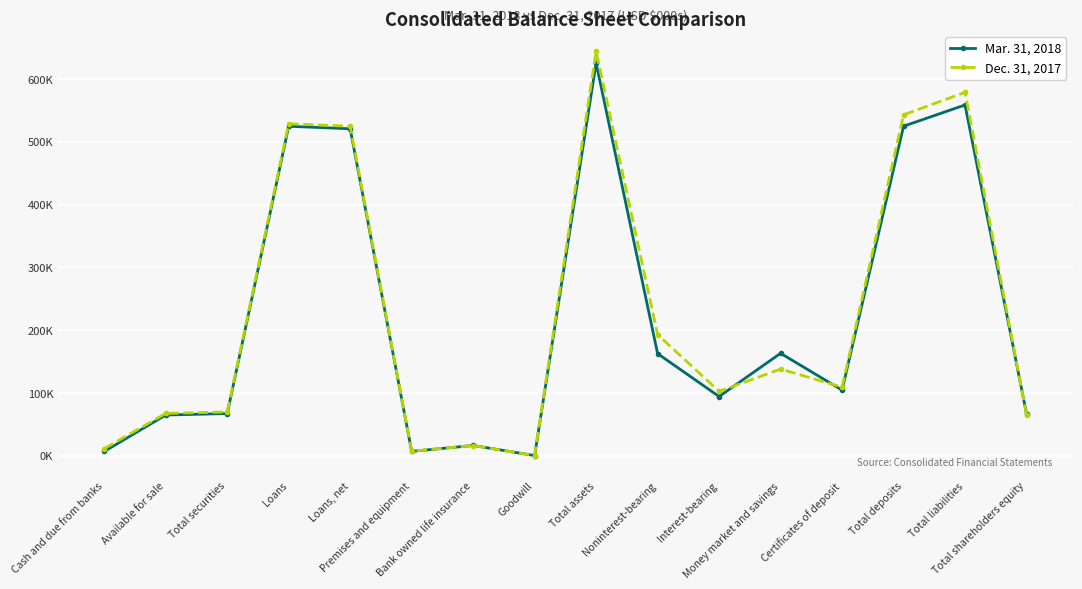

What is the sum of the Dec. 31, 2017 values at Available for sale and Total securities?

137286